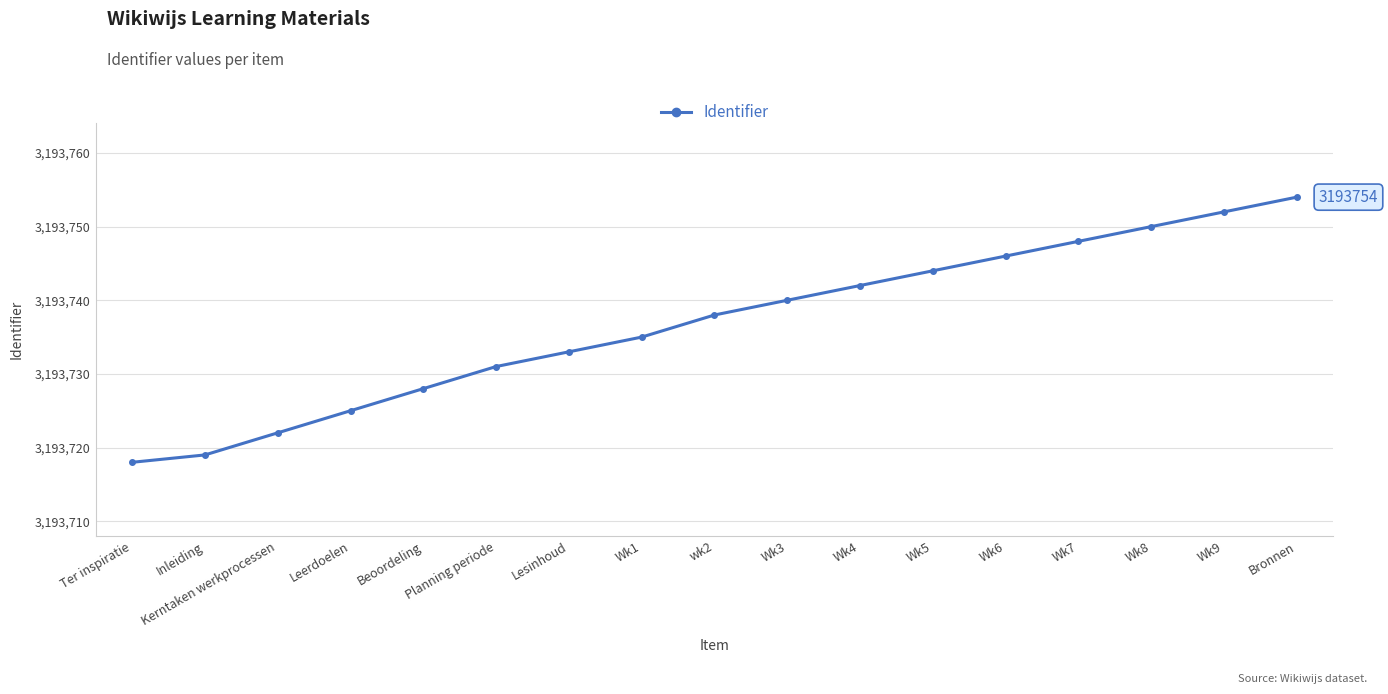

Is it true that the value at Wk9 is 3193752?

True